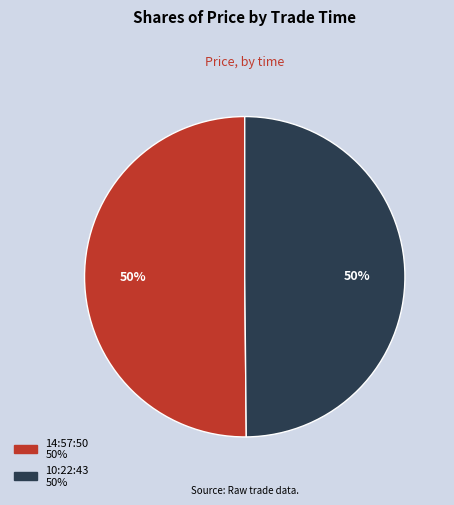

How many slices are in this pie chart?

2